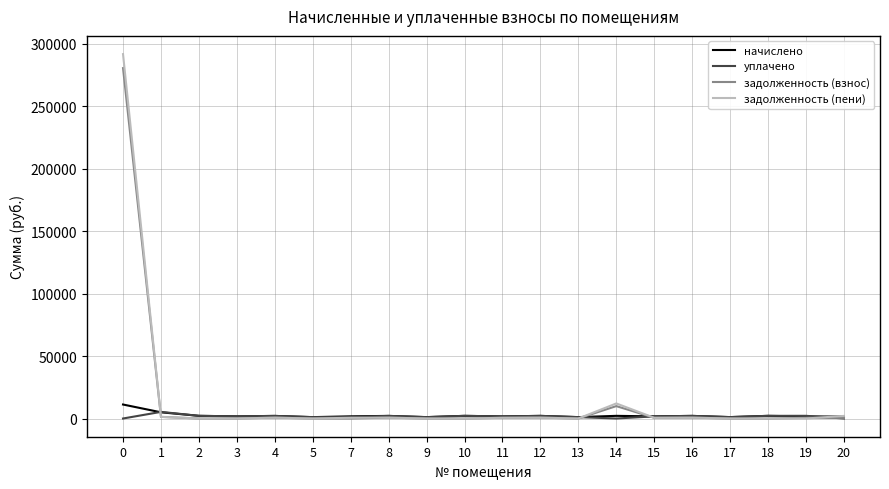

What is the maximum value for задолженность (взнос)?

280527.7